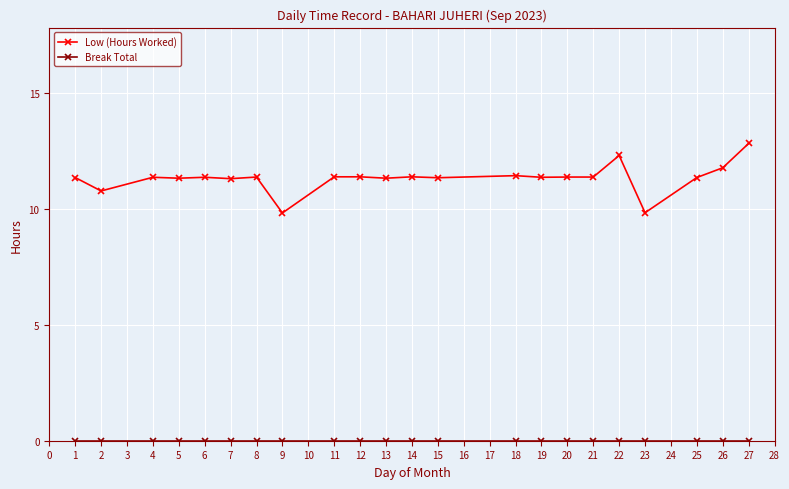

The value of Low (Hours Worked) at 6 is 11.4. True or false?

True